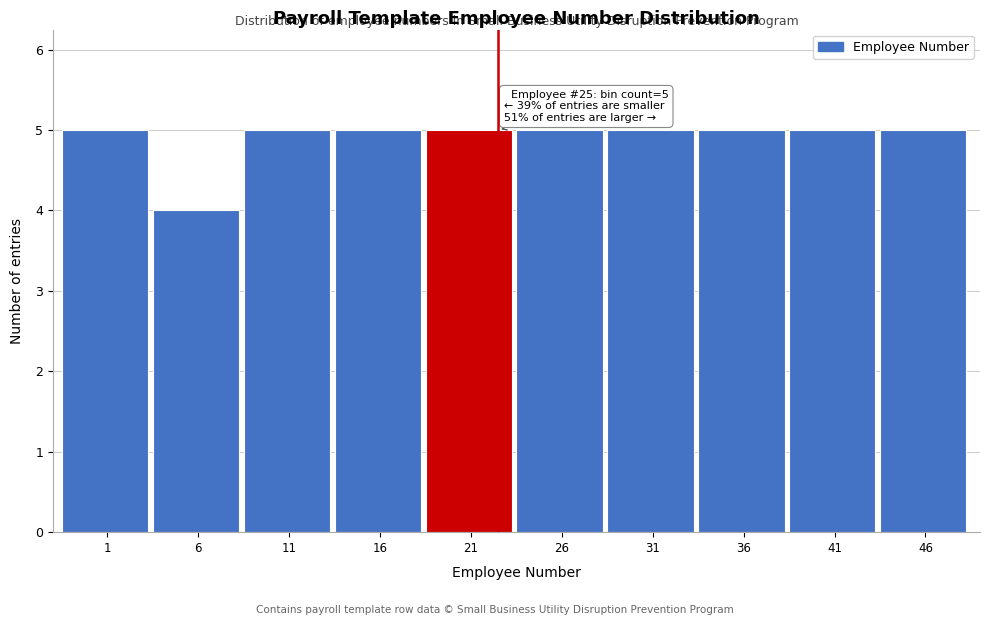

Reading right to left, transcribe all the data shown in this chart.

46=5	41=5	36=5	31=5	26=5	21=5	16=5	11=5	6=4	1=5